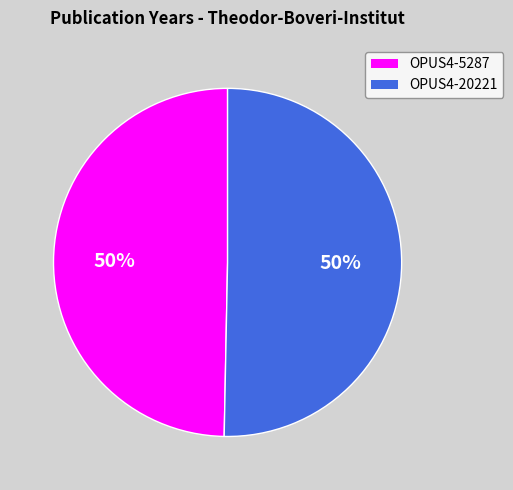

To the nearest percent, what portion does OPUS4-5287 represent?

50%